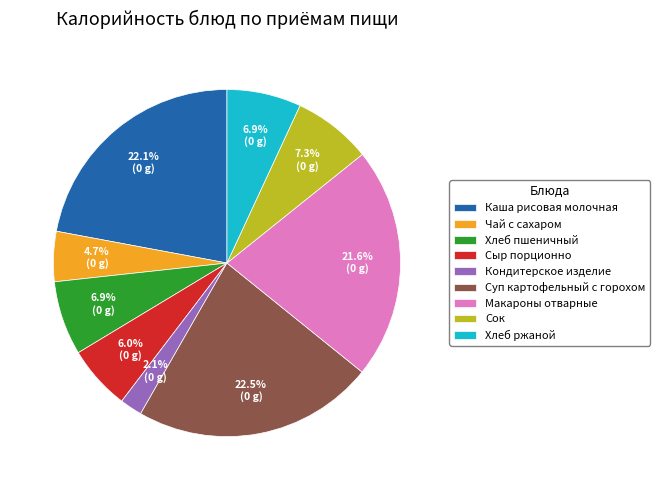

How many segments does this pie chart have?

9